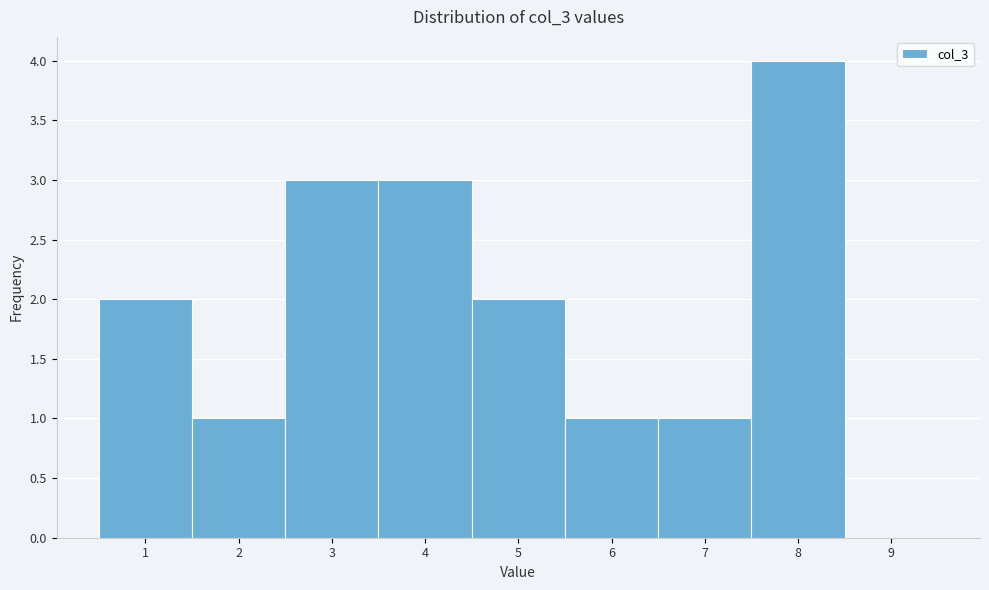

Reading left to right, list every bar in this chart as the range it spans on the x-axis followed by its height. The values are not printed on the chart, so give them approximately, as read against the axis.

0.5 to 1.5: 2
1.5 to 2.5: 1
2.5 to 3.5: 3
3.5 to 4.5: 3
4.5 to 5.5: 2
5.5 to 6.5: 1
6.5 to 7.5: 1
7.5 to 8.5: 4
8.5 to 9.5: 0